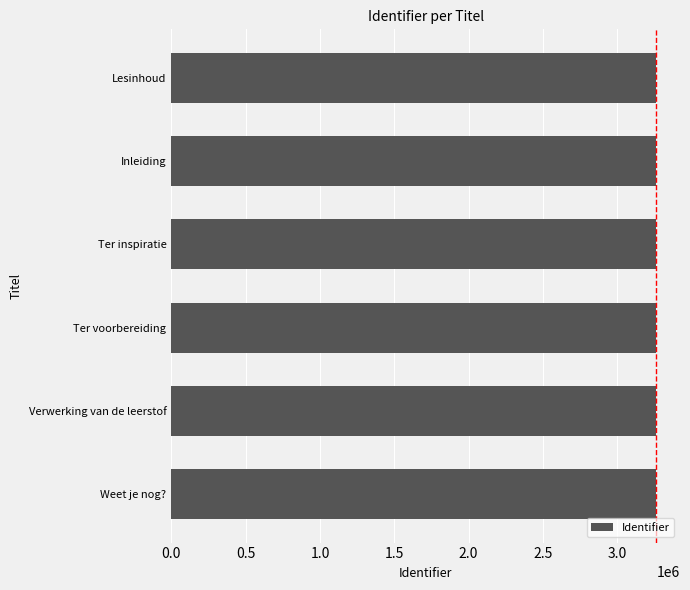

What is the label of the 5th bar from the bottom?

Inleiding